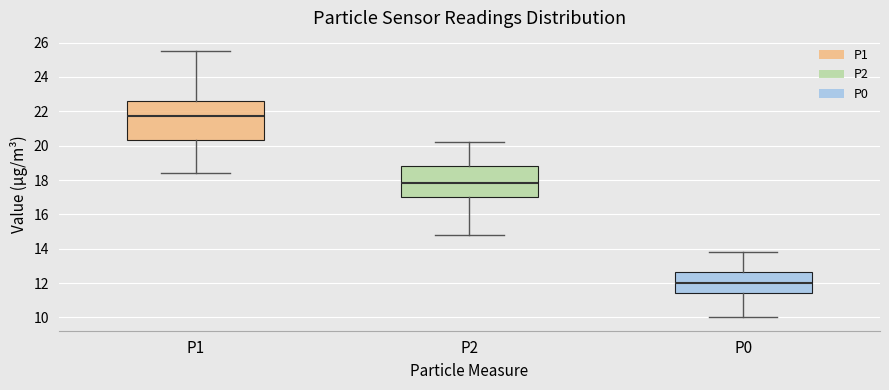

Comparing the boxes themselves (not the whiskers), which one is the tallest?

P1